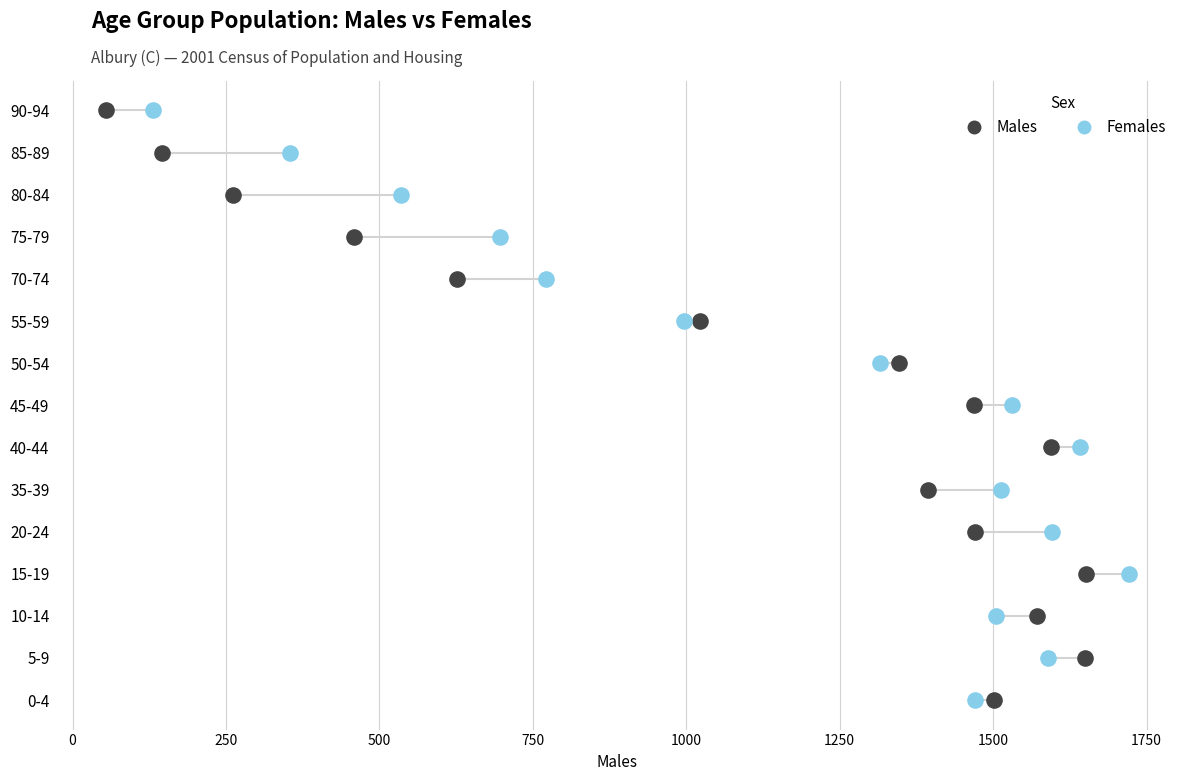

What are all the series names shown in the legend?

Males, Females